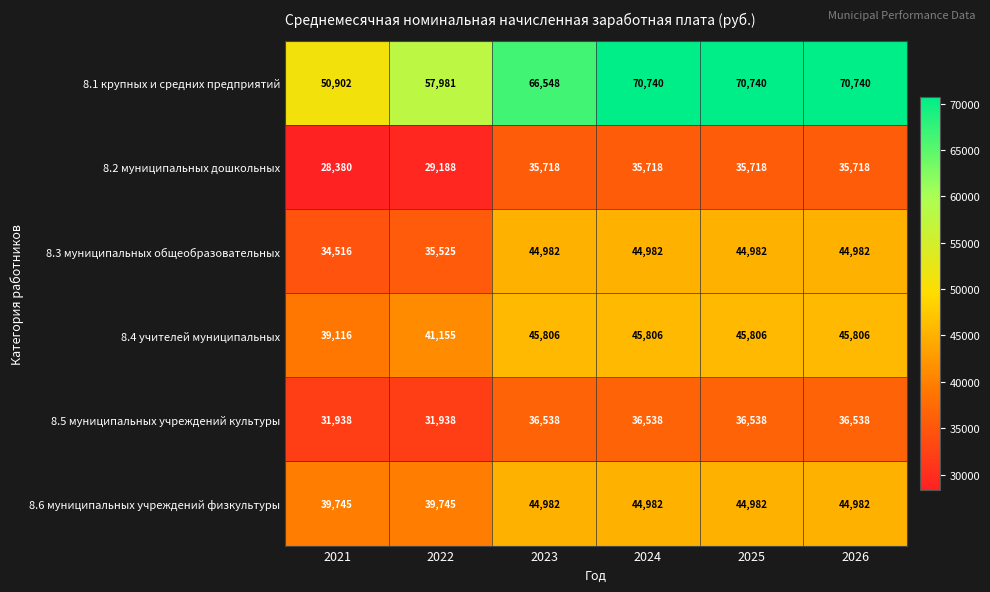

Count the number of categories in the chart.

6